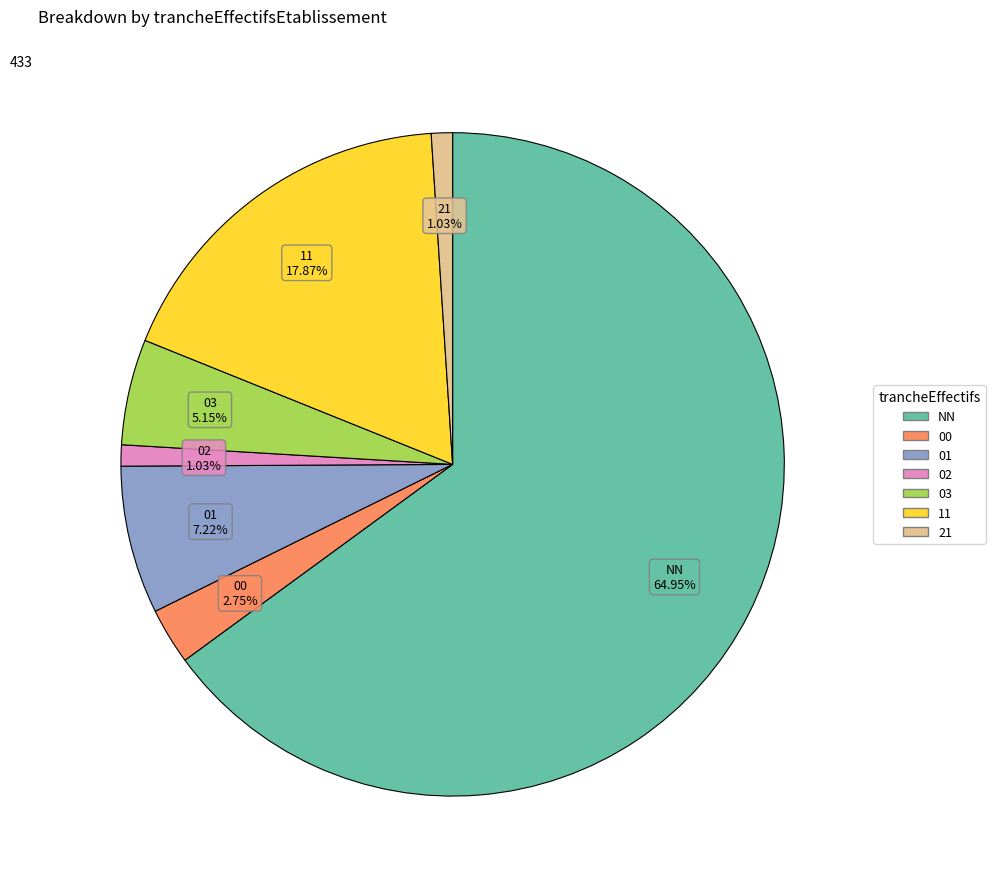

What is the largest slice in the pie chart?

NN